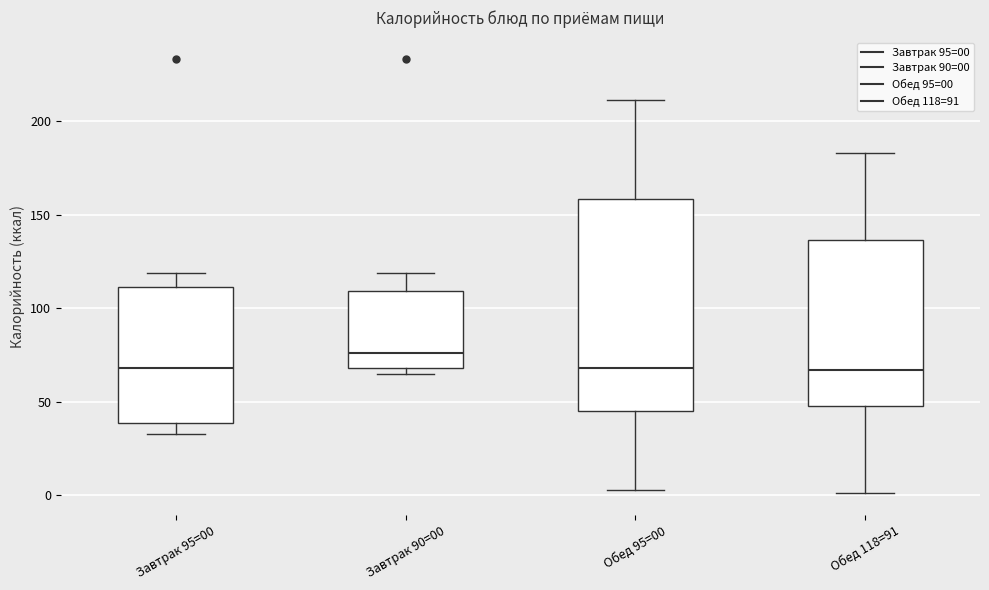

Which box is the tallest, from its lower edge to its upper edge?

Обед 95=00